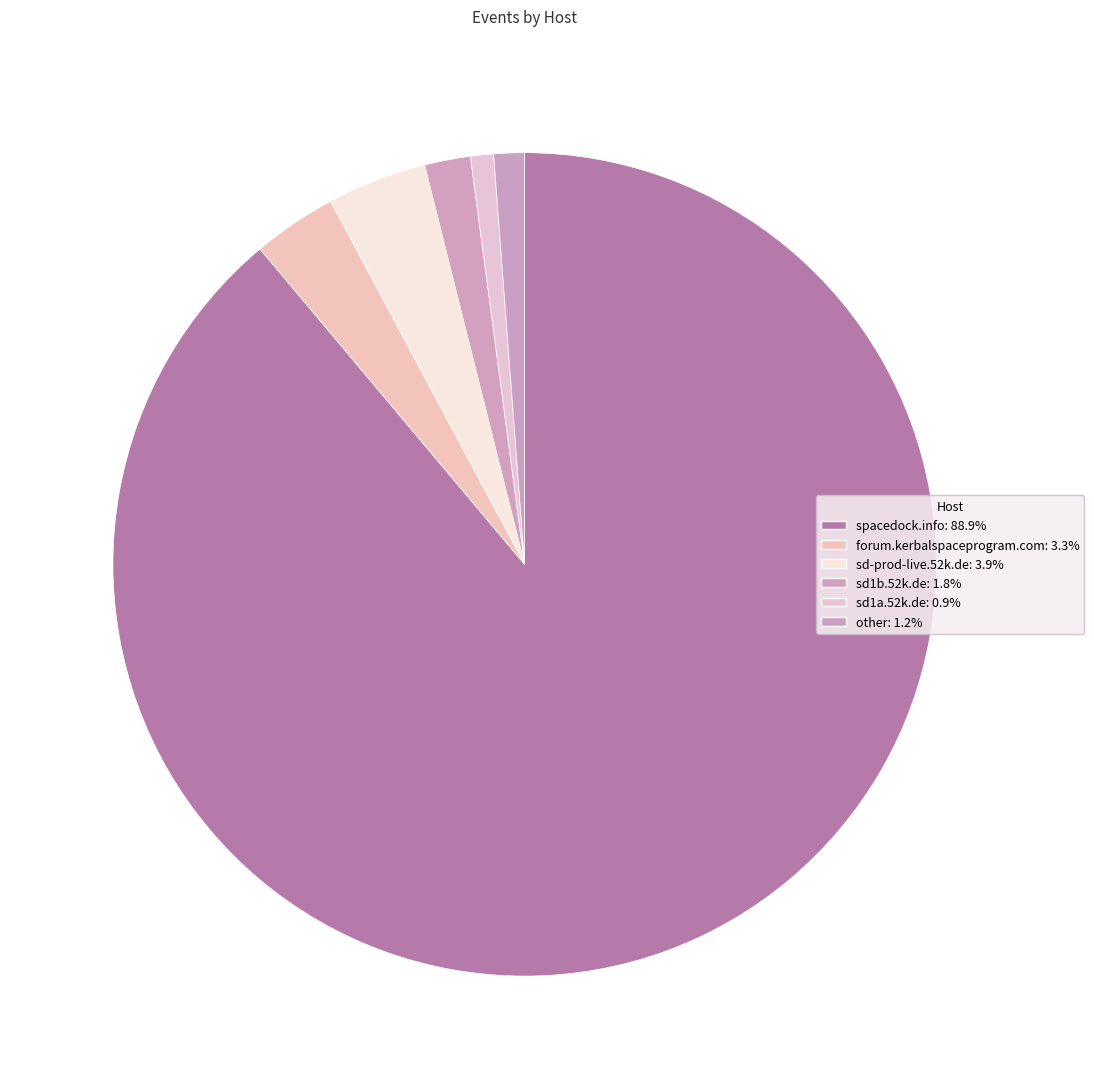

What percentage is the spacedock.info slice, to the nearest percent?

89%